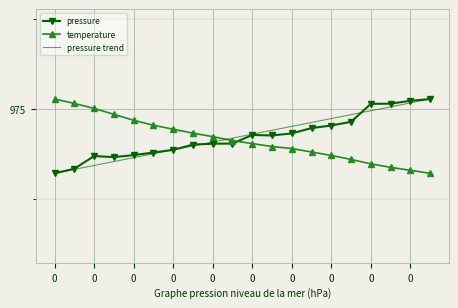

Is it true that temperature equals 974.8 at 00:39?

True